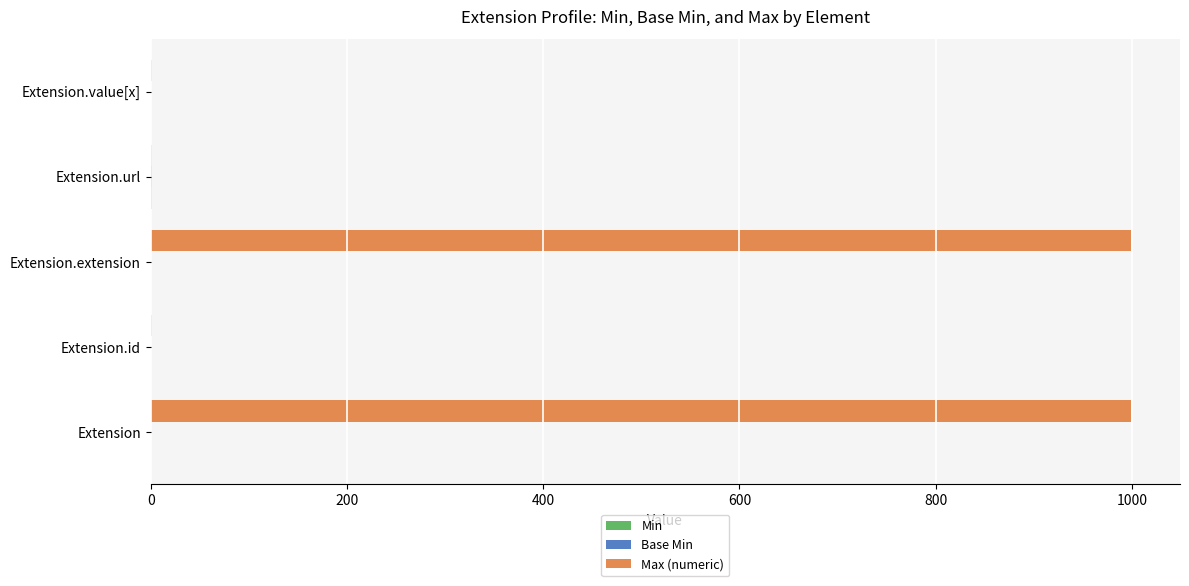

The value of Max (numeric) at Extension.extension is 999. True or false?

True